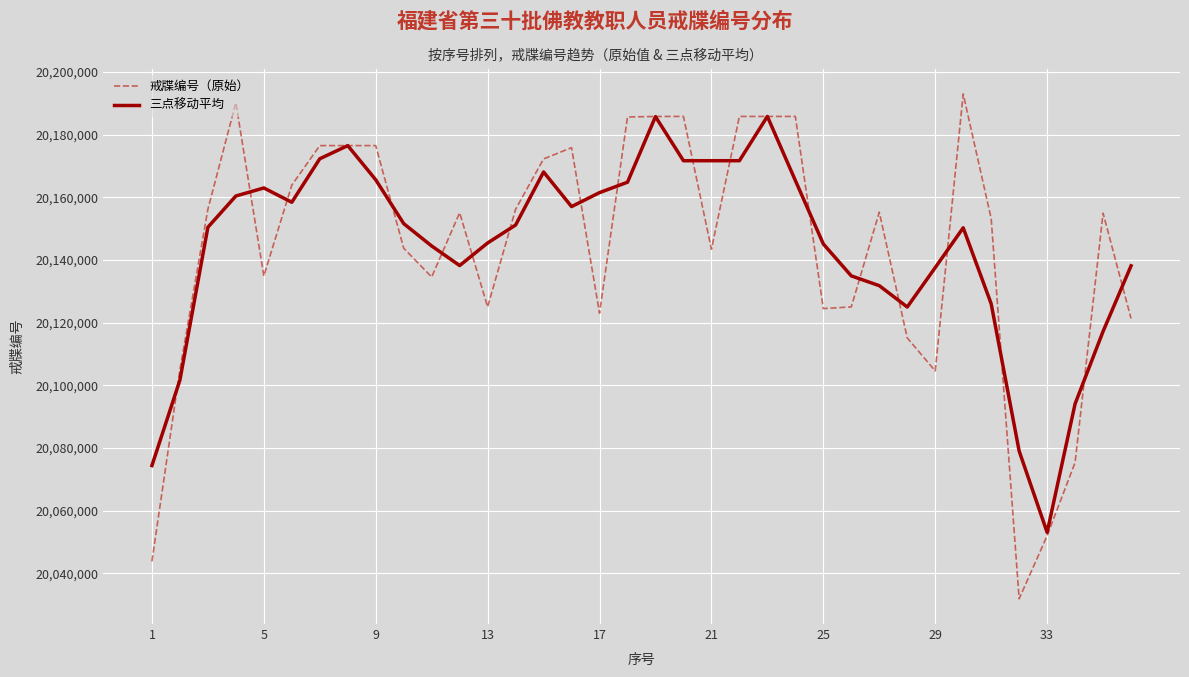

What is the minimum value for 三点移动平均?

20053120.7